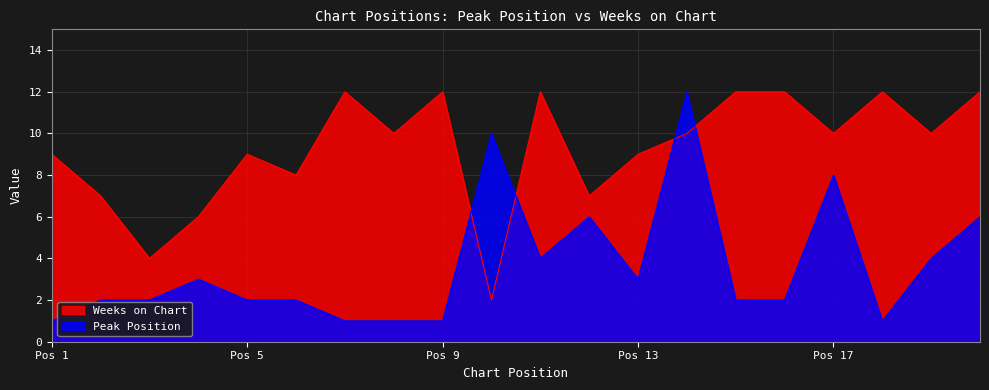

Is it true that Peak Position equals 4 at Pos 17?

False